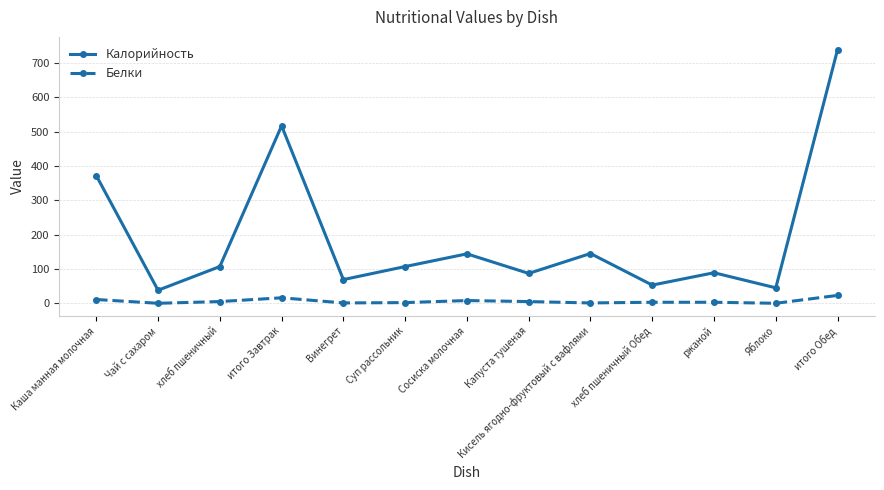

Which series has the largest total across all categories?

Калорийность